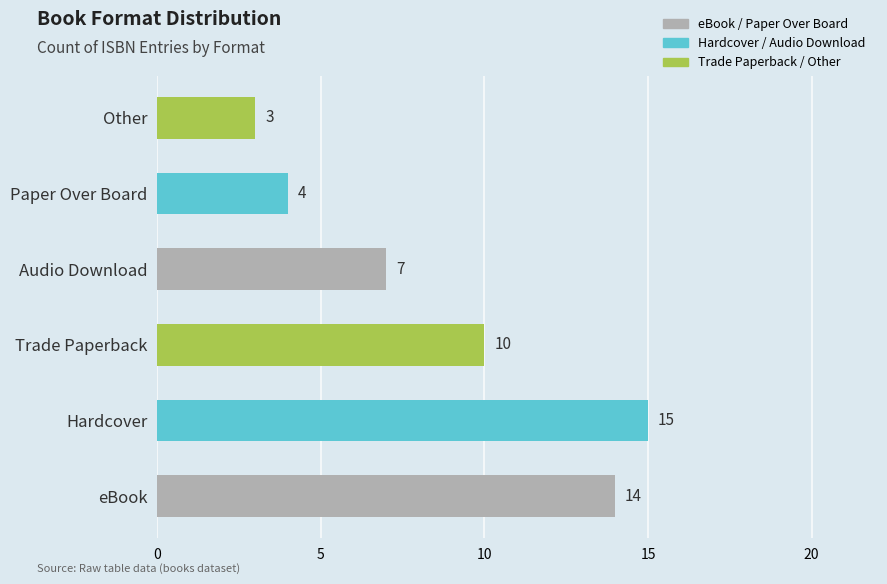

Which category has the highest value across all series?

Hardcover